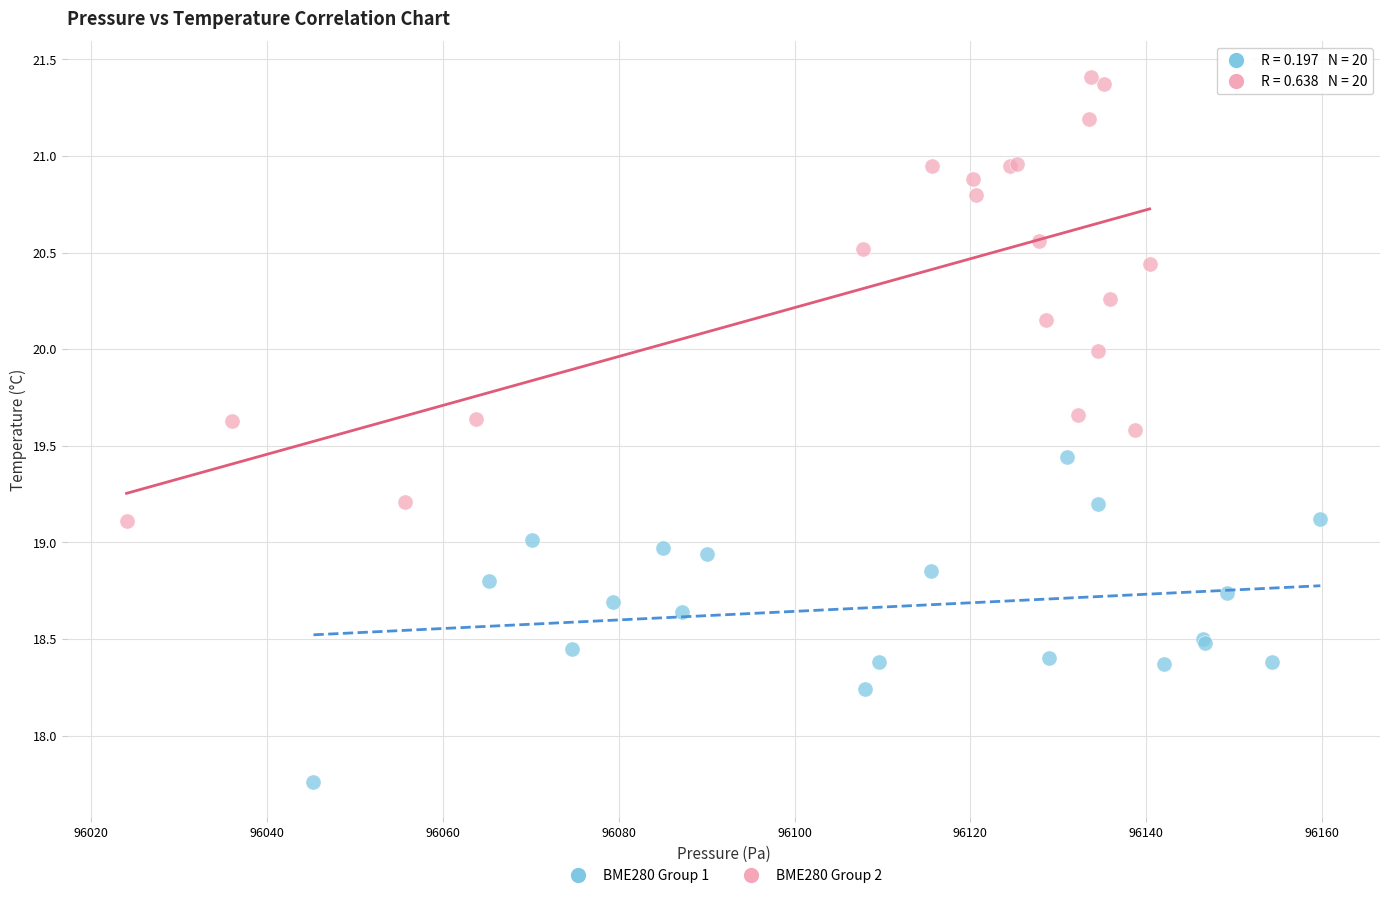

What are all the series names shown in the legend?

BME280 Group 1, BME280 Group 2